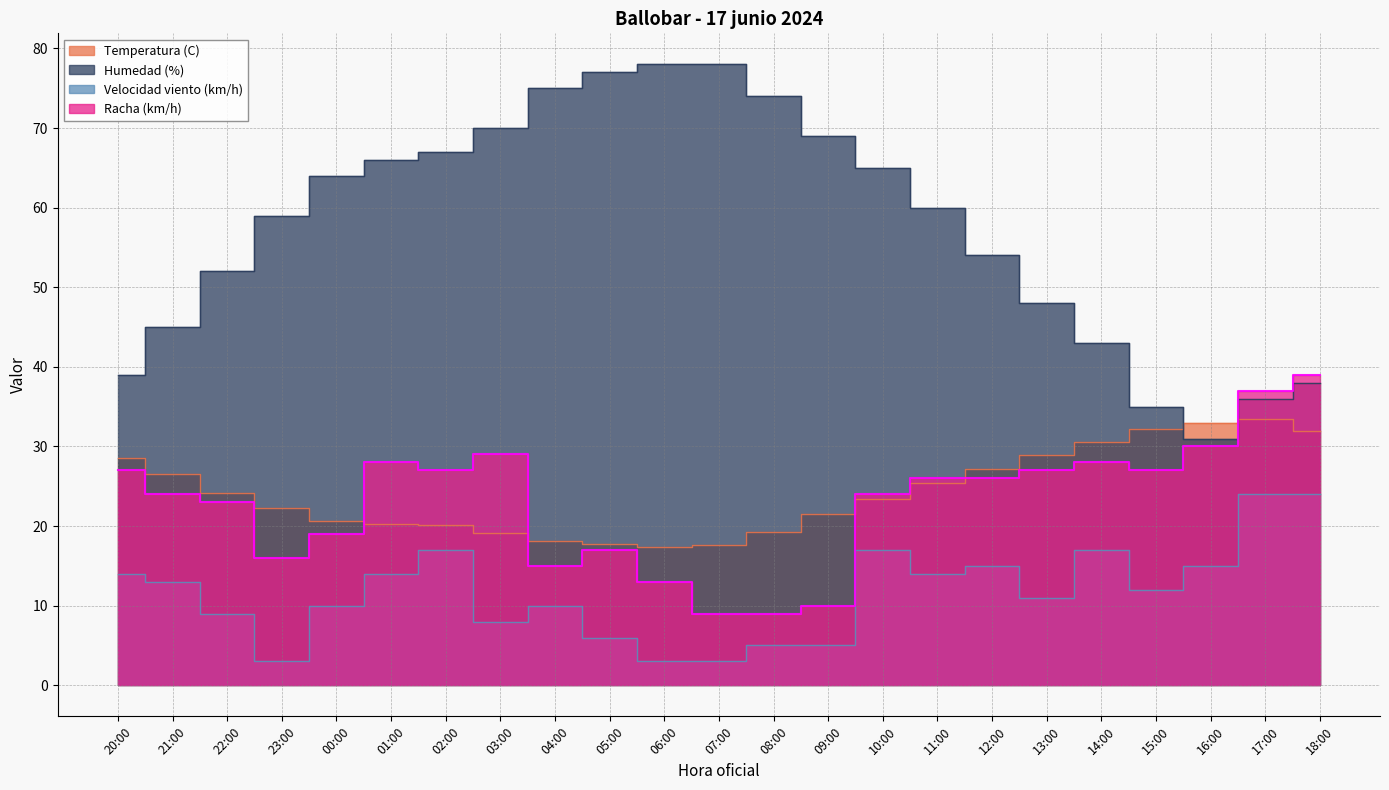

Reading right to left, extract all data points from this chart.

Temperatura (C): 18:00=31.9	17:00=33.4	16:00=33.0	15:00=32.2	14:00=30.6	13:00=28.9	12:00=27.2	11:00=25.4	10:00=23.4	09:00=21.5	08:00=19.3	07:00=17.6	06:00=17.4	05:00=17.8	04:00=18.1	03:00=19.1	02:00=20.1	01:00=20.2	00:00=20.7	23:00=22.3	22:00=24.1	21:00=26.5	20:00=28.5
Humedad (%): 18:00=38.0	17:00=36.0	16:00=31.0	15:00=35.0	14:00=43.0	13:00=48.0	12:00=54.0	11:00=60.0	10:00=65.0	09:00=69.0	08:00=74.0	07:00=78.0	06:00=78.0	05:00=77.0	04:00=75.0	03:00=70.0	02:00=67.0	01:00=66.0	00:00=64.0	23:00=59.0	22:00=52.0	21:00=45.0	20:00=39.0
Velocidad viento (km/h): 18:00=24.0	17:00=24.0	16:00=15.0	15:00=12.0	14:00=17.0	13:00=11.0	12:00=15.0	11:00=14.0	10:00=17.0	09:00=5.0	08:00=5.0	07:00=3.0	06:00=3.0	05:00=6.0	04:00=10.0	03:00=8.0	02:00=17.0	01:00=14.0	00:00=10.0	23:00=3.0	22:00=9.0	21:00=13.0	20:00=14.0
Racha (km/h): 18:00=39.0	17:00=37.0	16:00=30.0	15:00=27.0	14:00=28.0	13:00=27.0	12:00=26.0	11:00=26.0	10:00=24.0	09:00=10.0	08:00=9.0	07:00=9.0	06:00=13.0	05:00=17.0	04:00=15.0	03:00=29.0	02:00=27.0	01:00=28.0	00:00=19.0	23:00=16.0	22:00=23.0	21:00=24.0	20:00=27.0